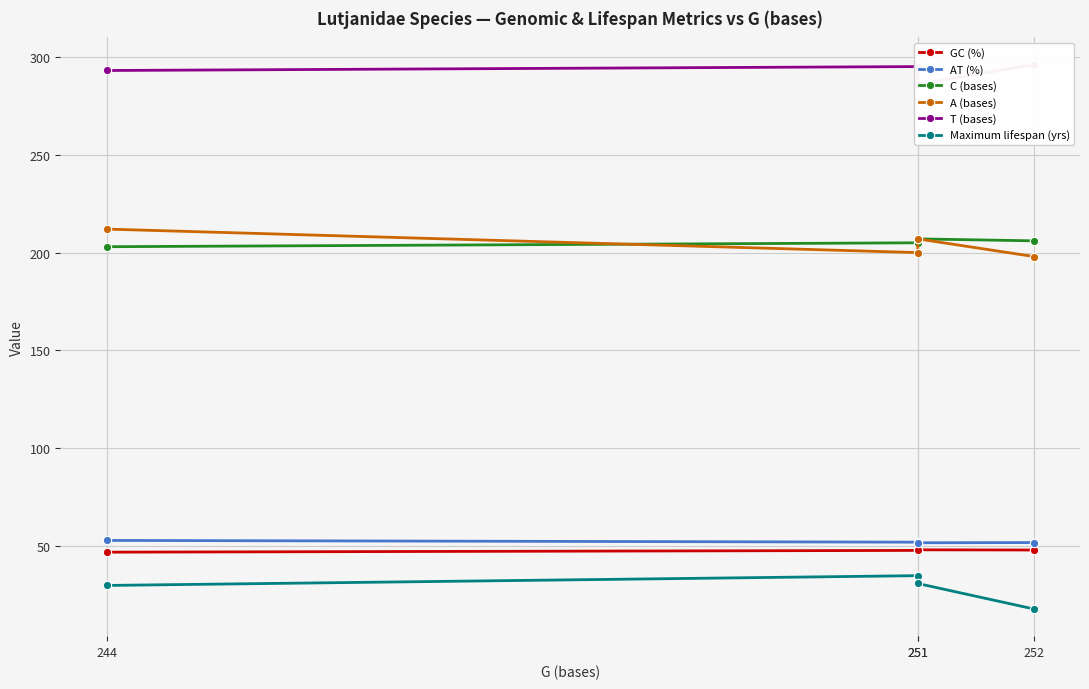

Where does the T (bases) series first go above 295?

252